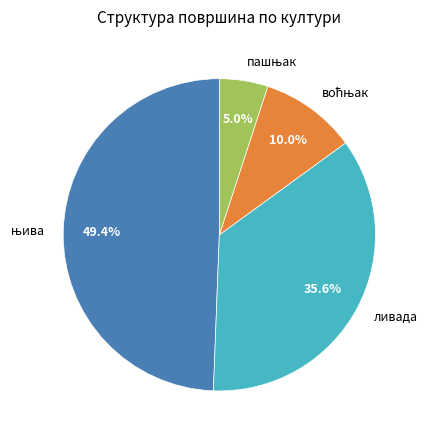

Does any single category account for the majority?

No